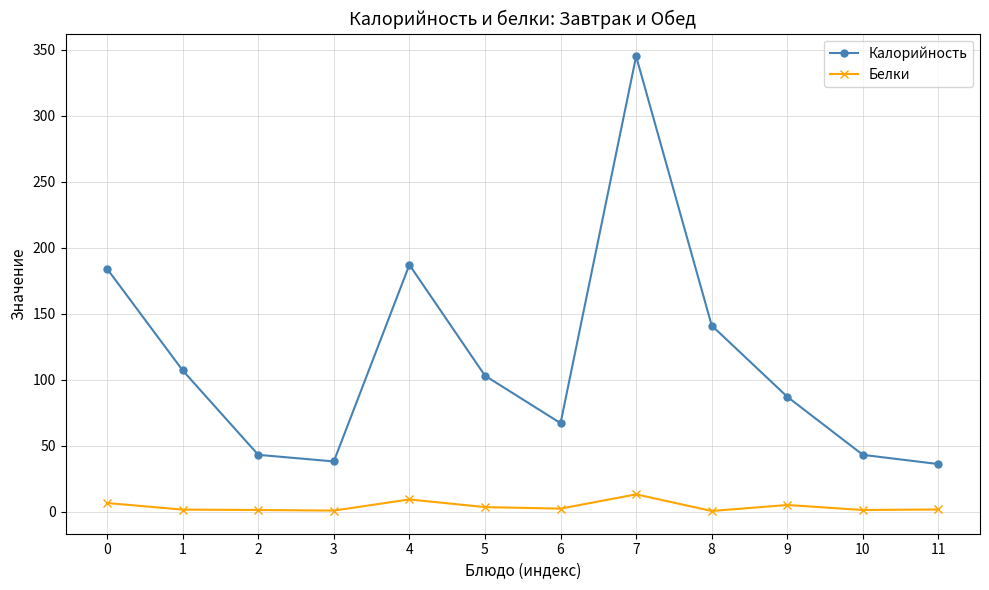

List the series in order of their peak value, lowest first.

Белки, Калорийность